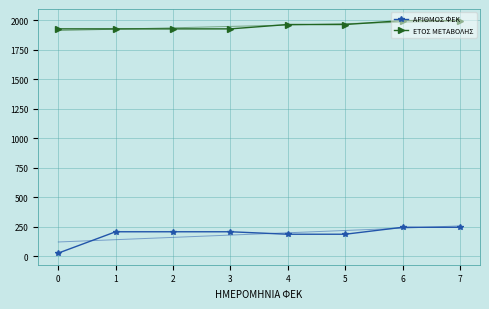

Which series has the widest spread of values?

ΑΡΙΘΜΟΣ ΦΕΚ